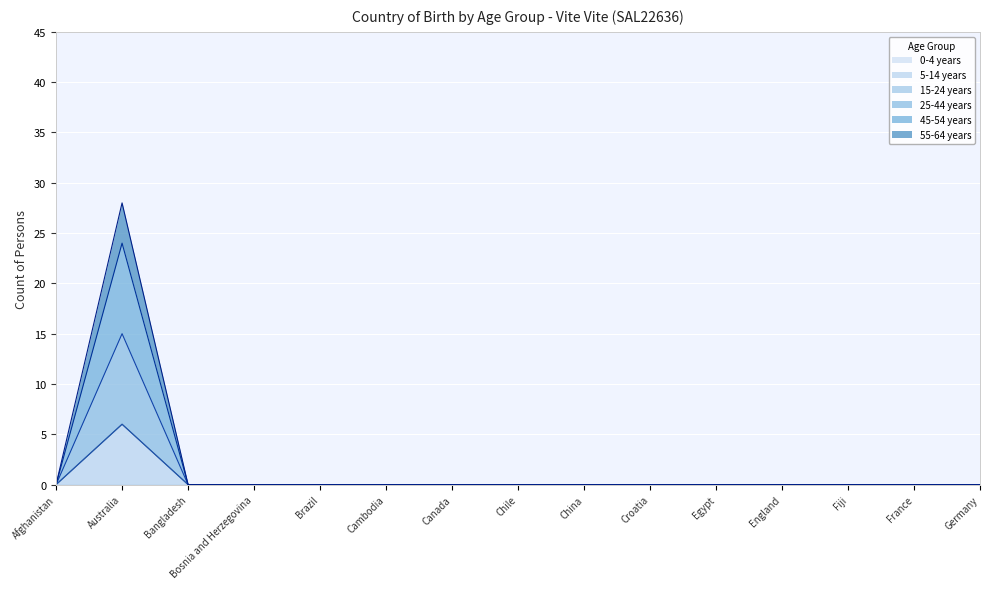

List the series in order of their peak value, lowest first.

25-44 years, 45-54 years, 55-64 years, 5-14 years